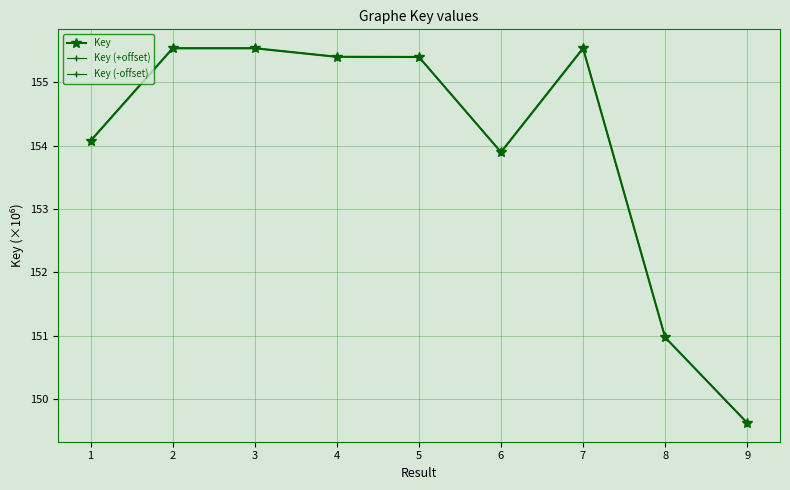

The Key (+offset) series shows 81.0 at 5. True or false?

False